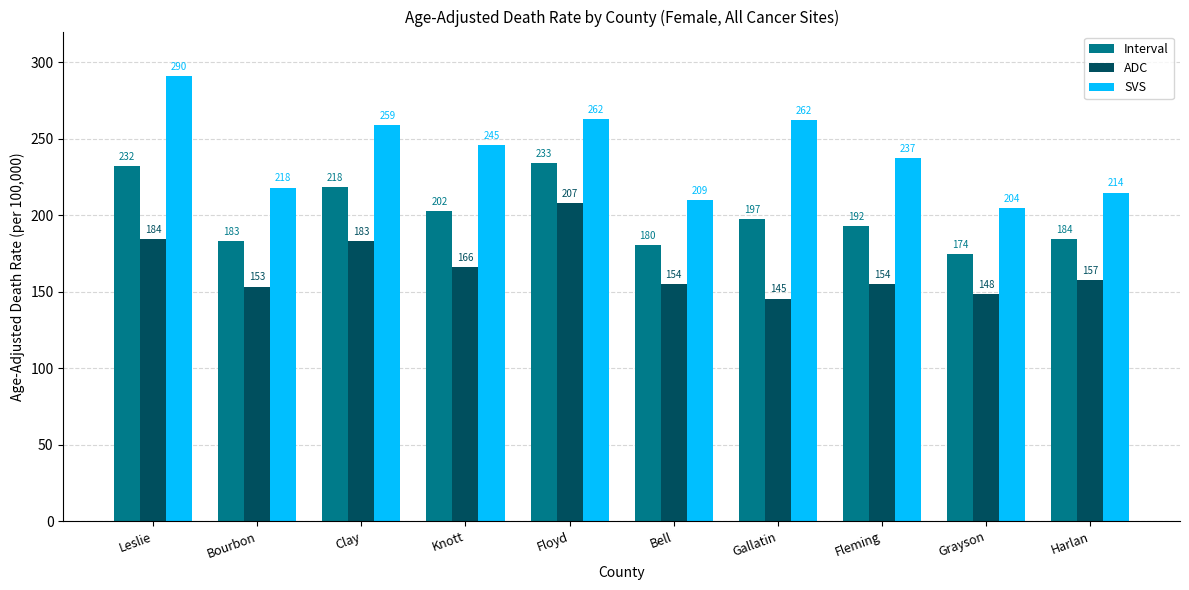

What is the average value of the Interval series?

200.0